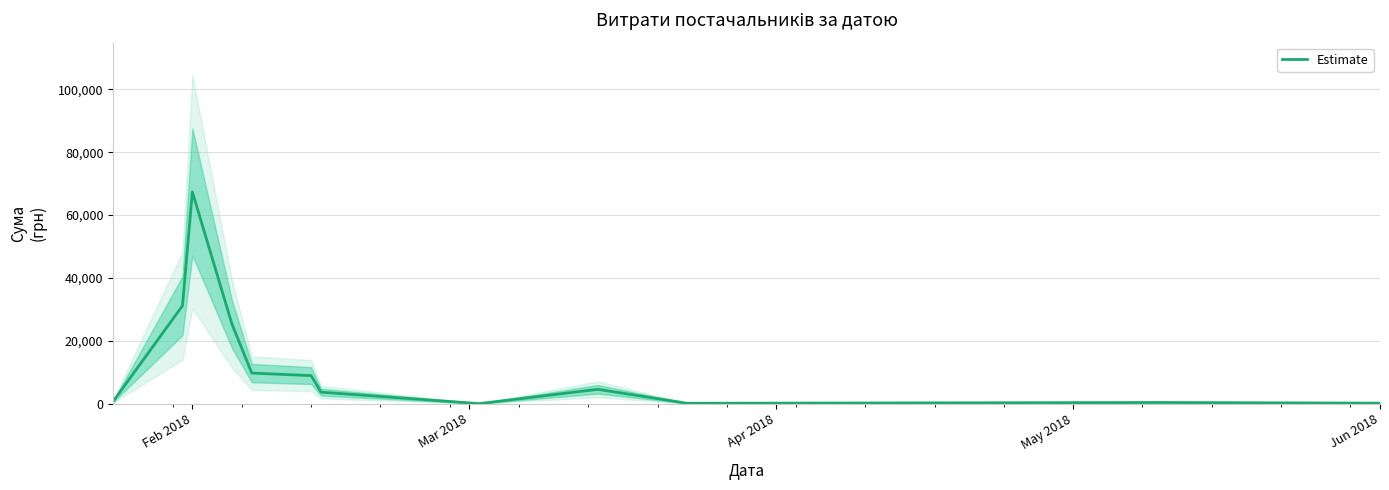

What is the maximum value for Estimate?

67359.6